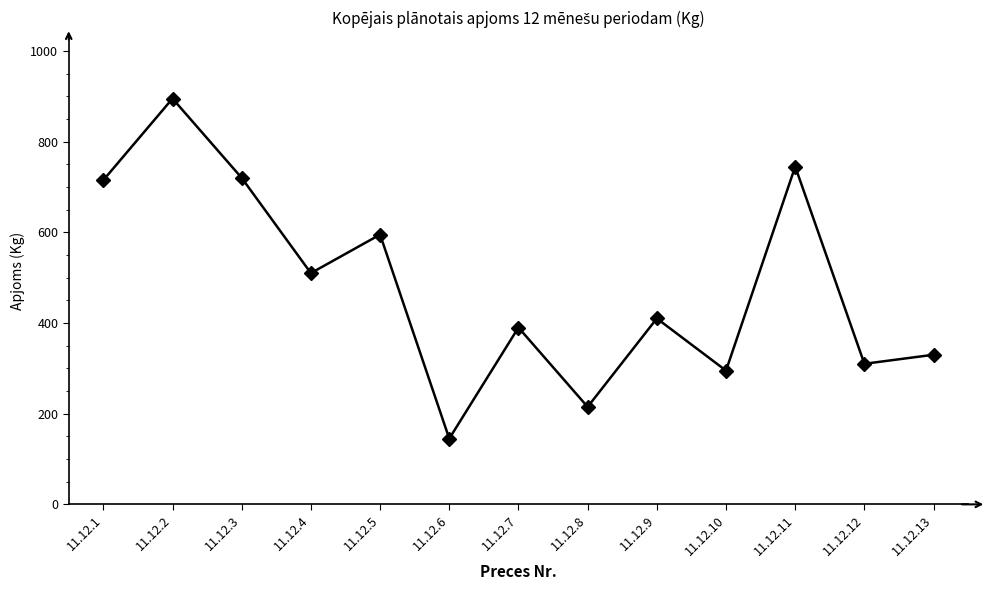

Reading left to right, what are all the values shown in this chart?

11.12.1=715	11.12.2=895	11.12.3=720	11.12.4=510	11.12.5=595	11.12.6=145	11.12.7=390	11.12.8=215	11.12.9=410	11.12.10=295	11.12.11=745	11.12.12=310	11.12.13=330